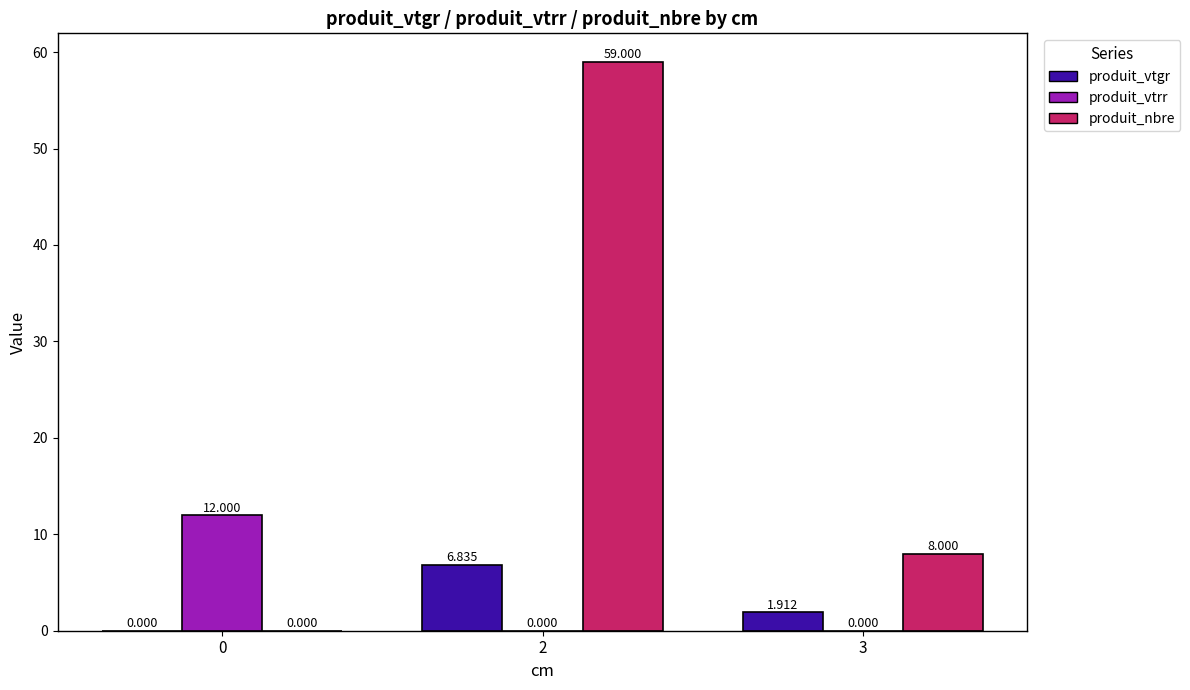

What is the sum of the produit_vtrr values at 0 and 2?

12.0